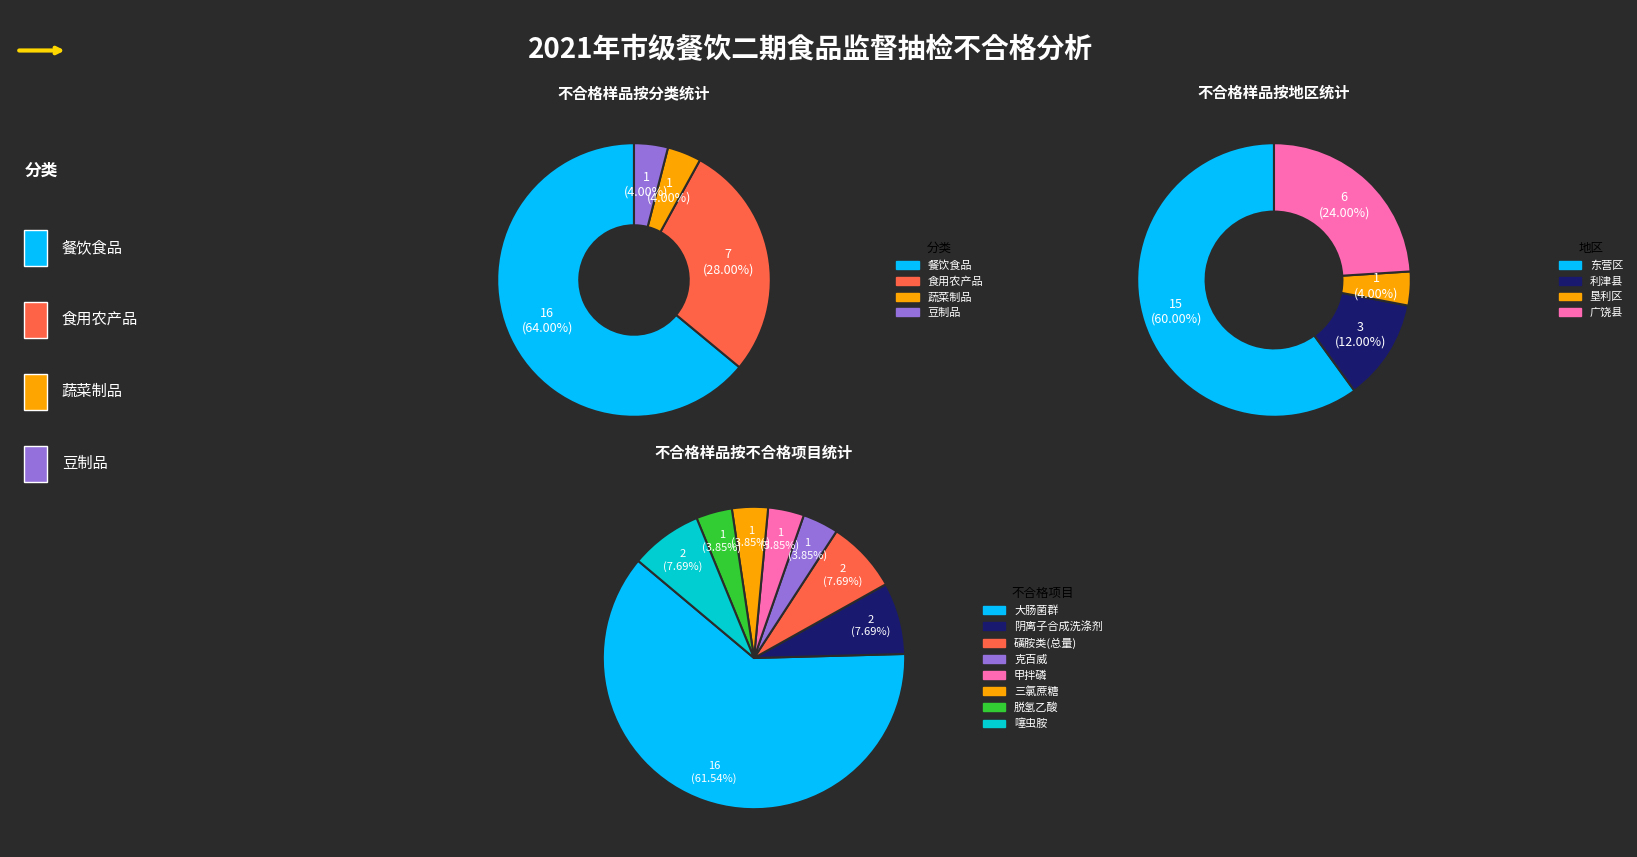

How many segments does this pie chart have?

4